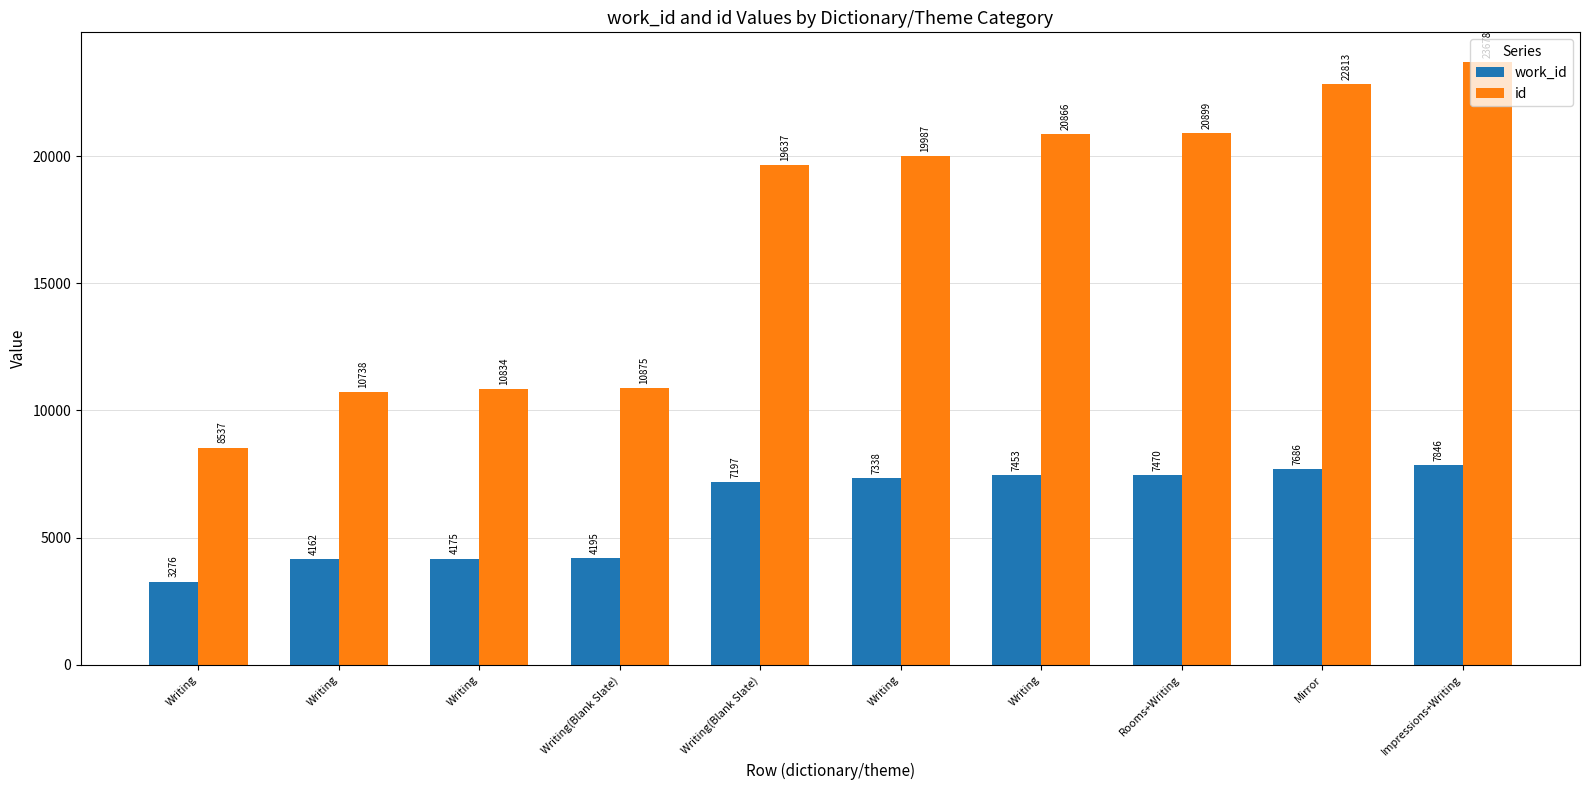

What are all the series names shown in the legend?

work_id, id